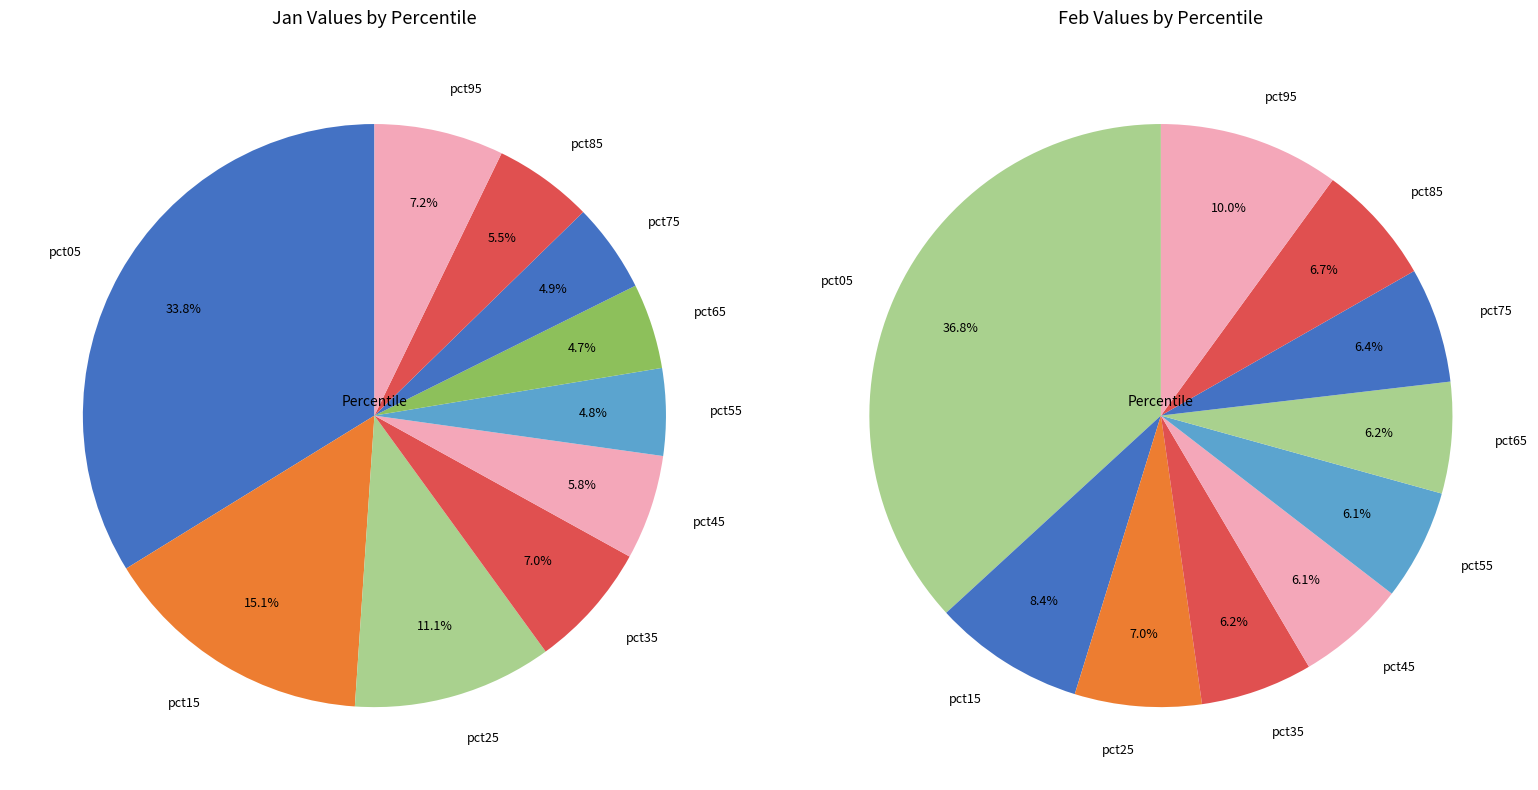

What percentage is the 7 slice, to the nearest percent?

5%